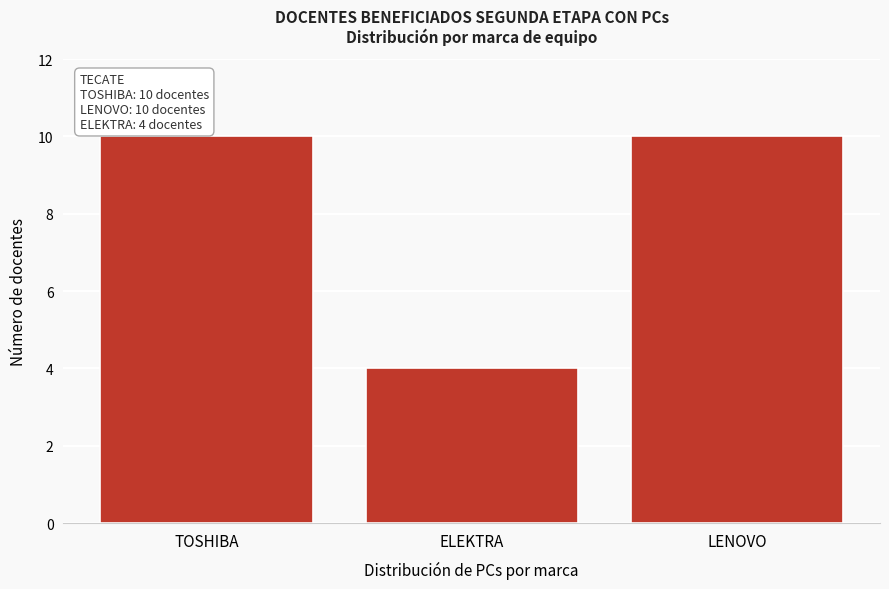

Reading left to right, list all the values displayed in this chart.

10	4	10